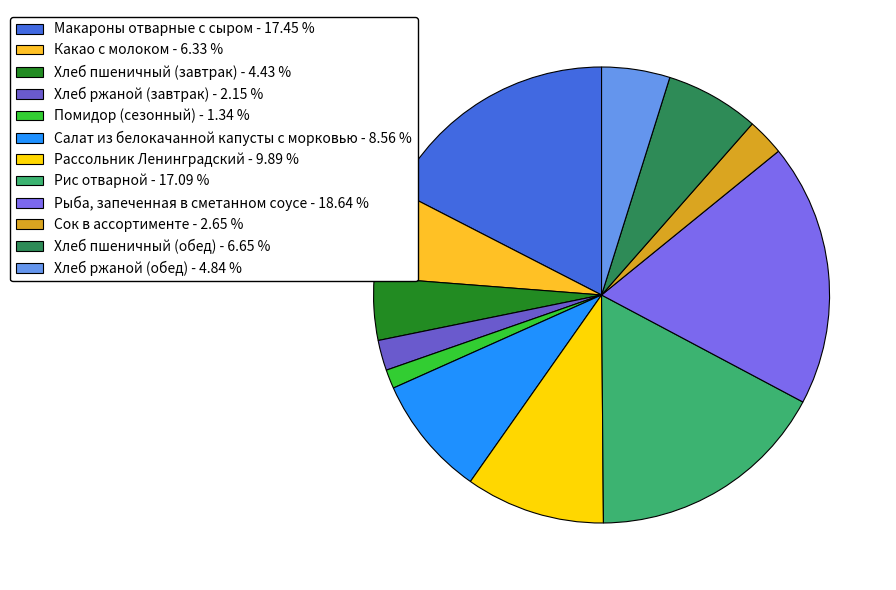

To the nearest percent, what is the difference between the Помидор (сезонный) and Хлеб ржаной (обед) slice percentages?

3%